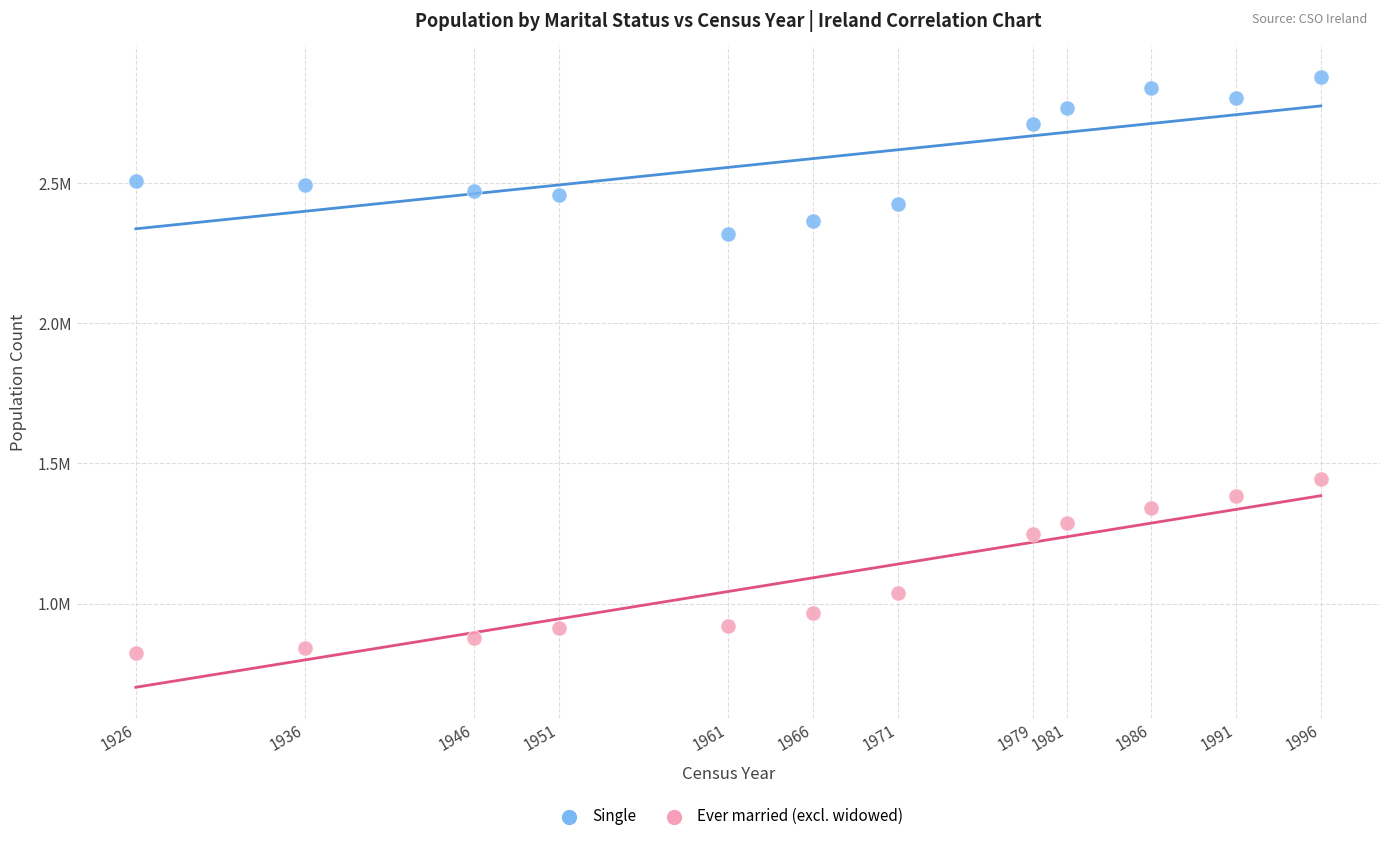

Which series contains the highest Y value?

Single